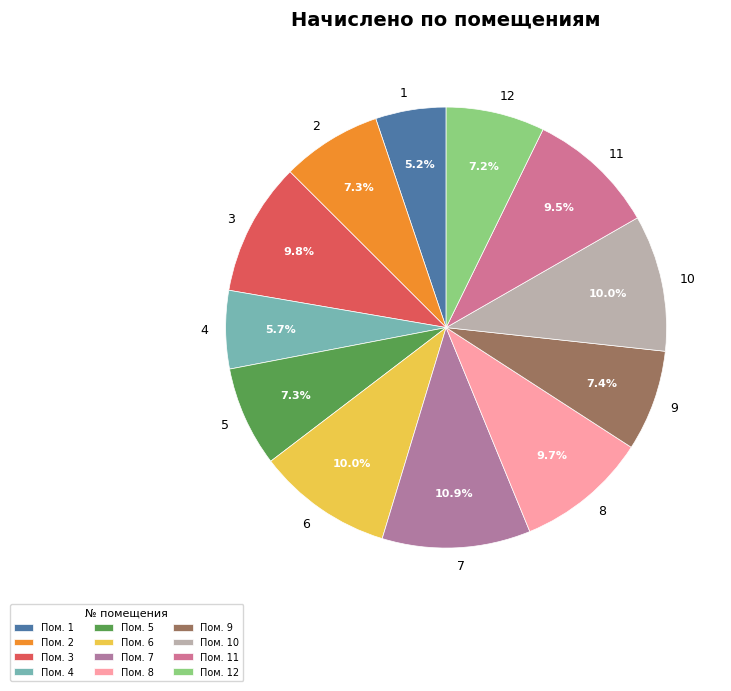

What is the ratio of the value at 1 to the value at 11?

0.5